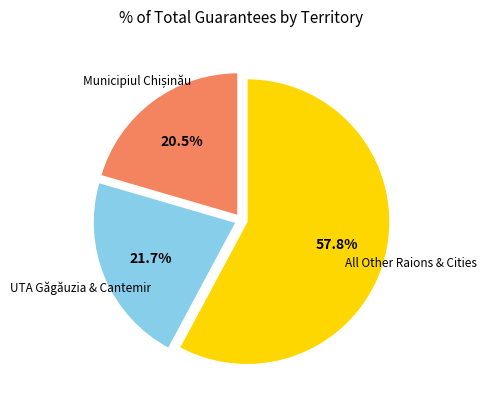

What is the majority slice?

All Other Raions